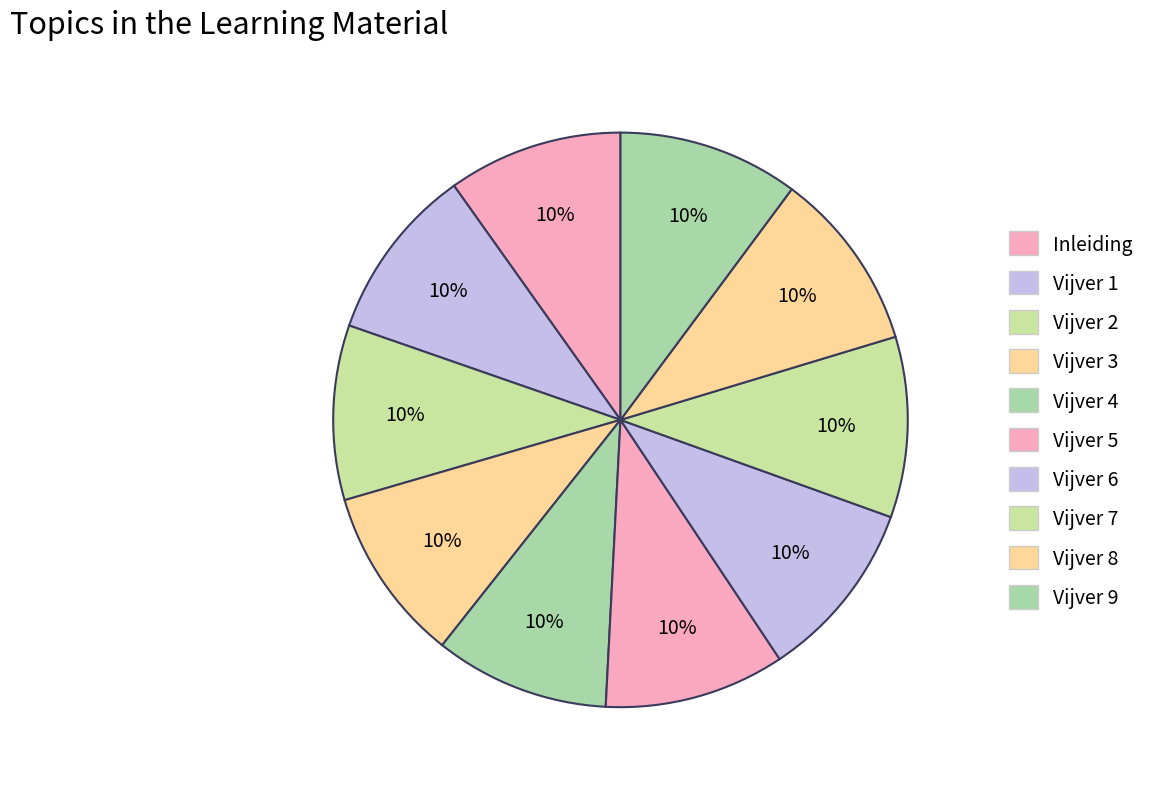

How many slices are in this pie chart?

10